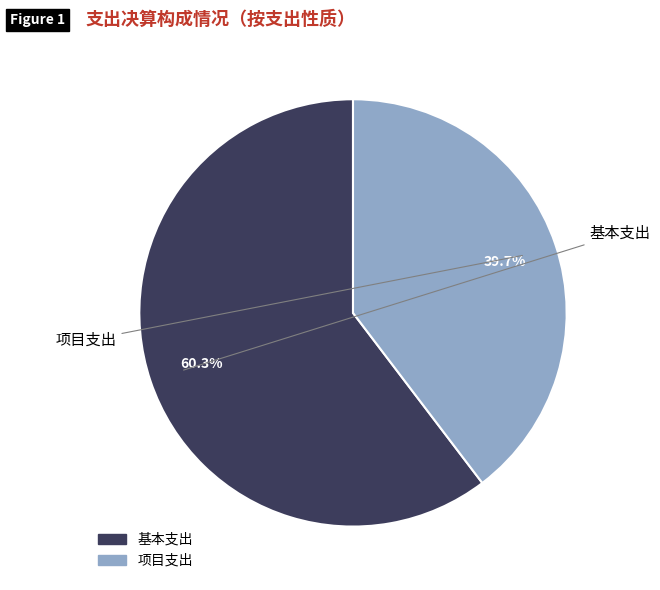

To the nearest percent, what percentage of the pie is 基本支出?

60%